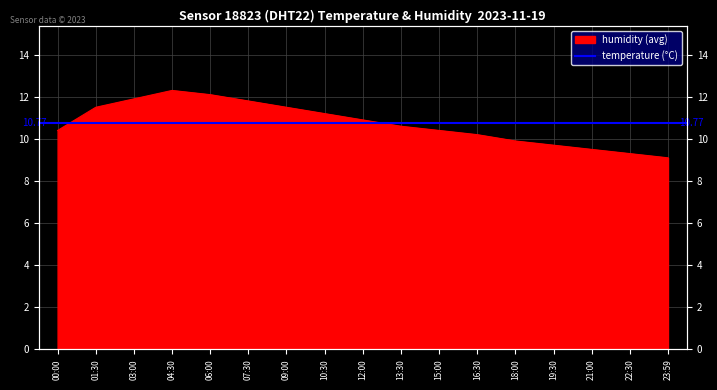

Rank the categories by value from highest to lowest.

04:30, 06:00, 03:00, 07:30, 01:30, 09:00, 10:30, 12:00, 13:30, 00:00, 15:00, 16:30, 18:00, 19:30, 21:00, 22:30, 23:59